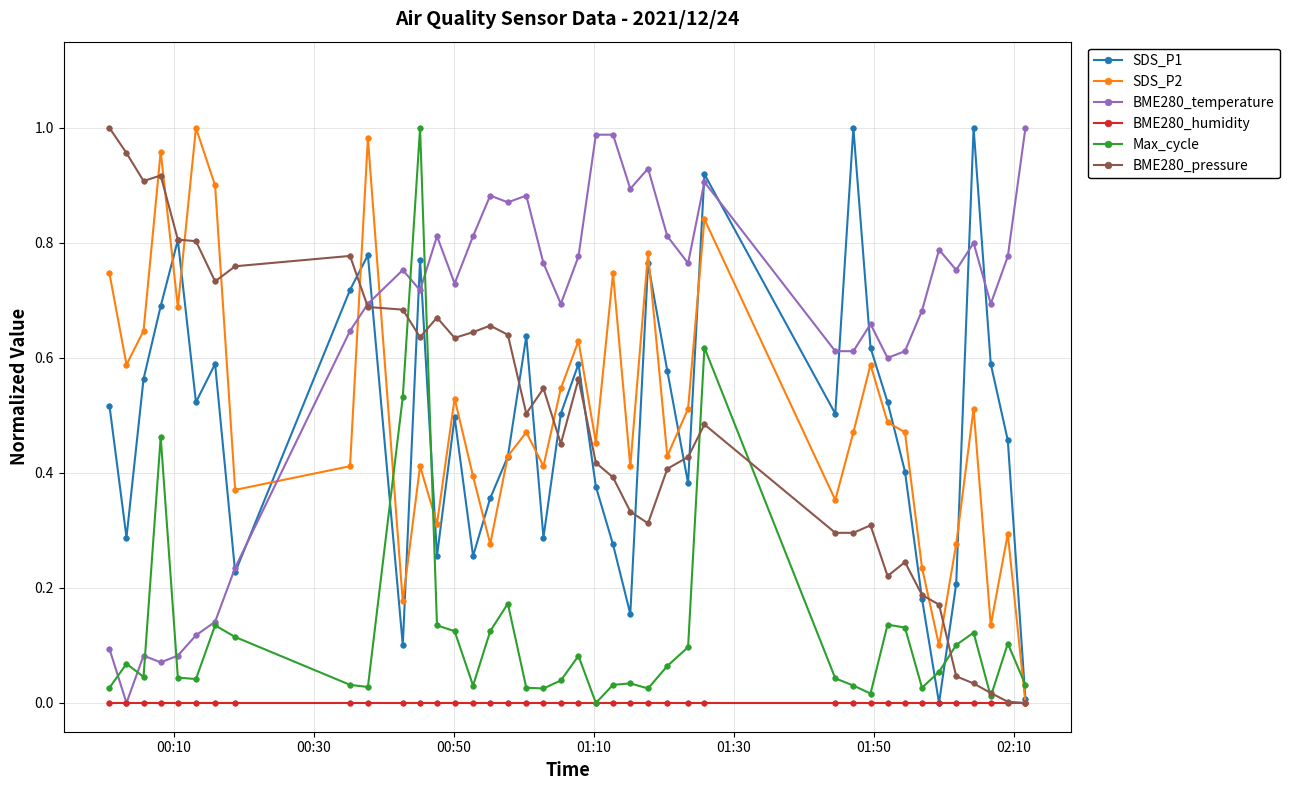

Which series has the largest total across all categories?

BME280_temperature